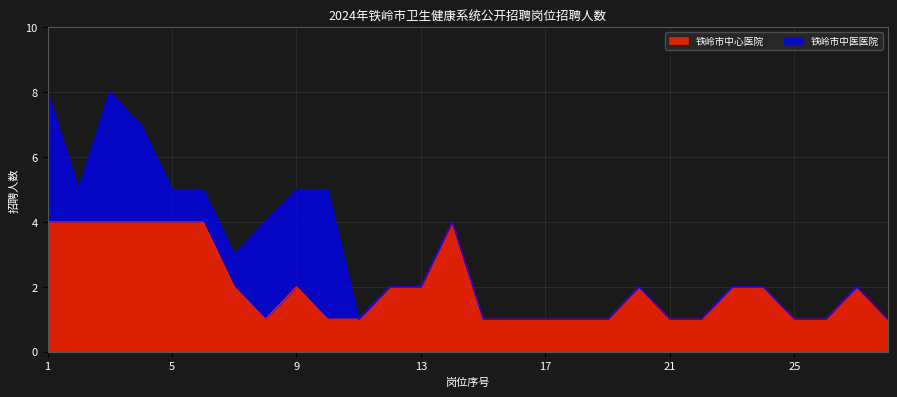

What is the difference between the maximum and minimum values?

3